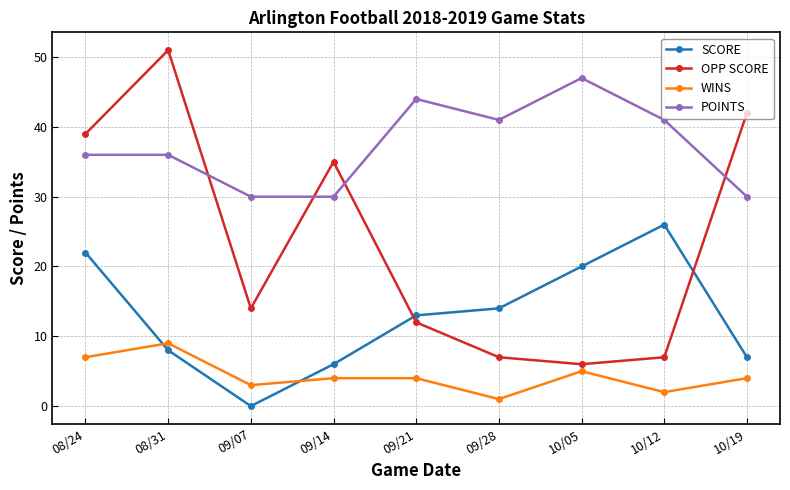

How many values in the OPP SCORE series are below 14?

4